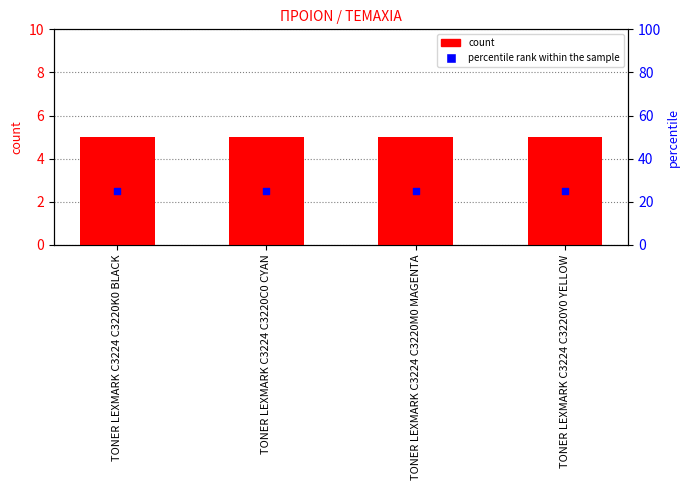

At how many categories does at least one series exceed 3?

4